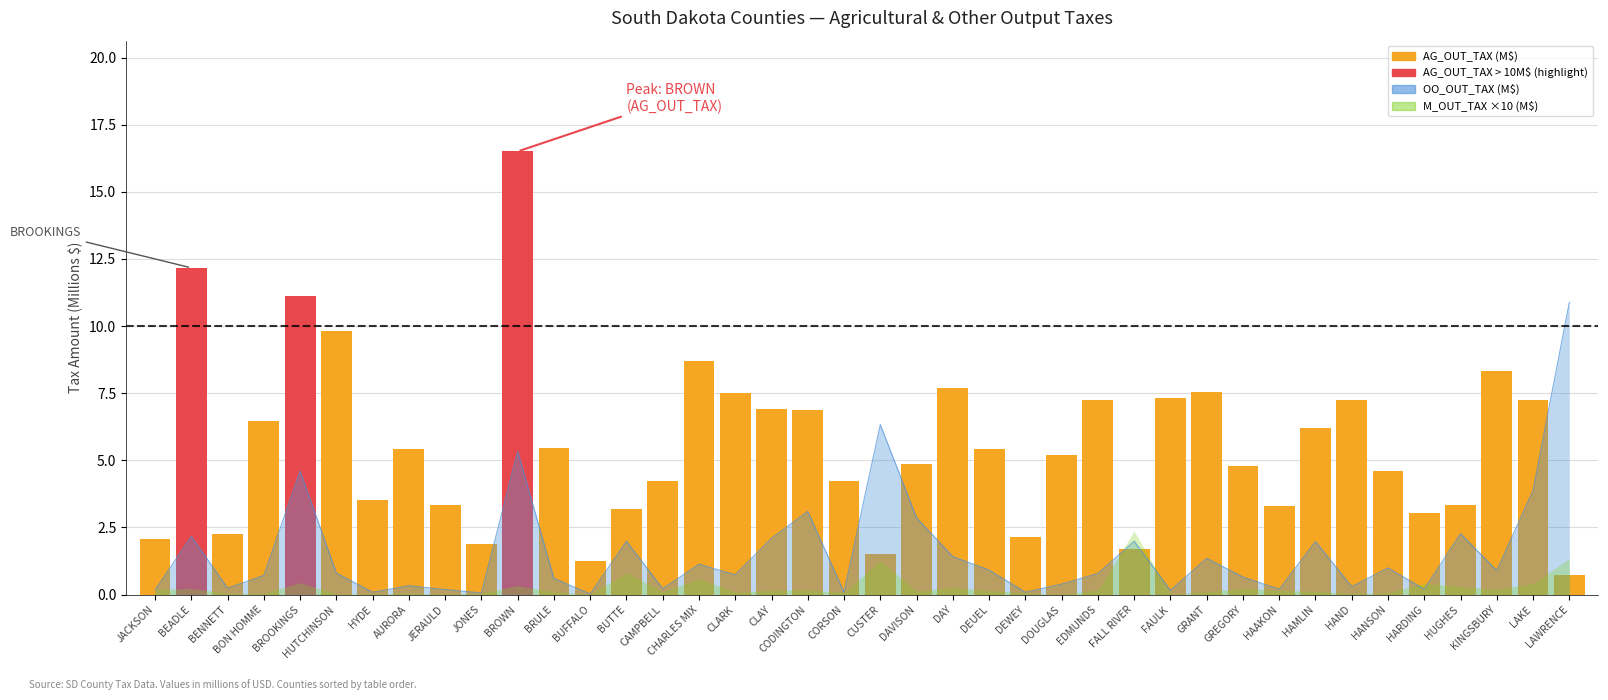

Reading right to left, extract all data points from this chart.

LAWRENCE=0.7	LAKE=7.2	KINGSBURY=8.3	HUGHES=3.3	HARDING=3.0	HANSON=4.6	HAND=7.2	HAMLIN=6.2	HAAKON=3.3	GREGORY=4.8	GRANT=7.5	FAULK=7.3	FALL RIVER=1.7	EDMUNDS=7.3	DOUGLAS=5.2	DEWEY=2.1	DEUEL=5.4	DAY=7.7	DAVISON=4.9	CUSTER=1.5	CORSON=4.2	CODINGTON=6.9	CLAY=6.9	CLARK=7.5	CHARLES MIX=8.7	CAMPBELL=4.2	BUTTE=3.2	BUFFALO=1.2	BRULE=5.5	BROWN=16.5	JONES=1.9	JERAULD=3.3	AURORA=5.4	HYDE=3.5	HUTCHINSON=9.8	BROOKINGS=11.1	BON HOMME=6.5	BENNETT=2.3	BEADLE=12.2	JACKSON=2.1